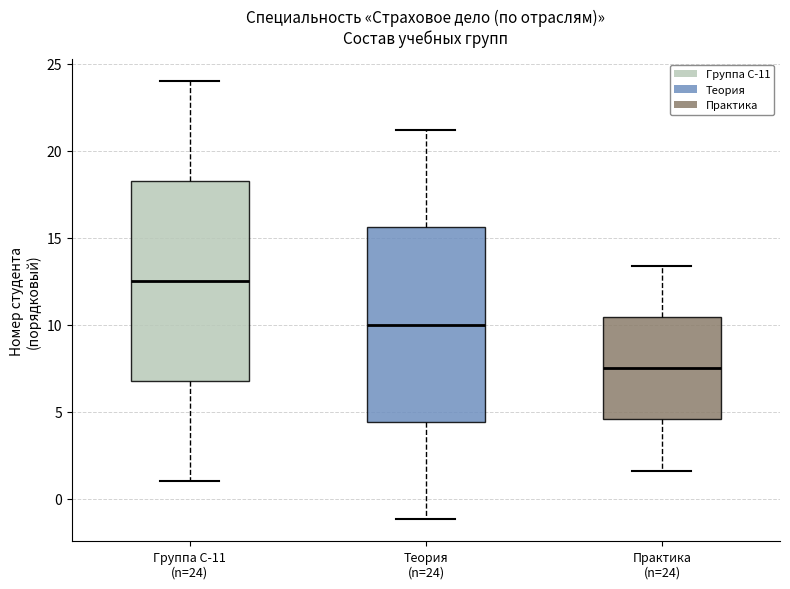

Reading left to right, read every box against the y-axis: the position of its median line, the range the box covers, and the ends of its whiskers. The values are not printed on the chart, so give them approximately, as read against the axis.

Группа С-11 (n=24): median 12.5, box 7.0 to 18.5, whiskers 1.0 to 24.0
Теория (n=24): median 10.0, box 4.5 to 15.5, whiskers -1.0 to 21.0
Практика (n=24): median 7.5, box 4.5 to 10.5, whiskers 1.5 to 13.5